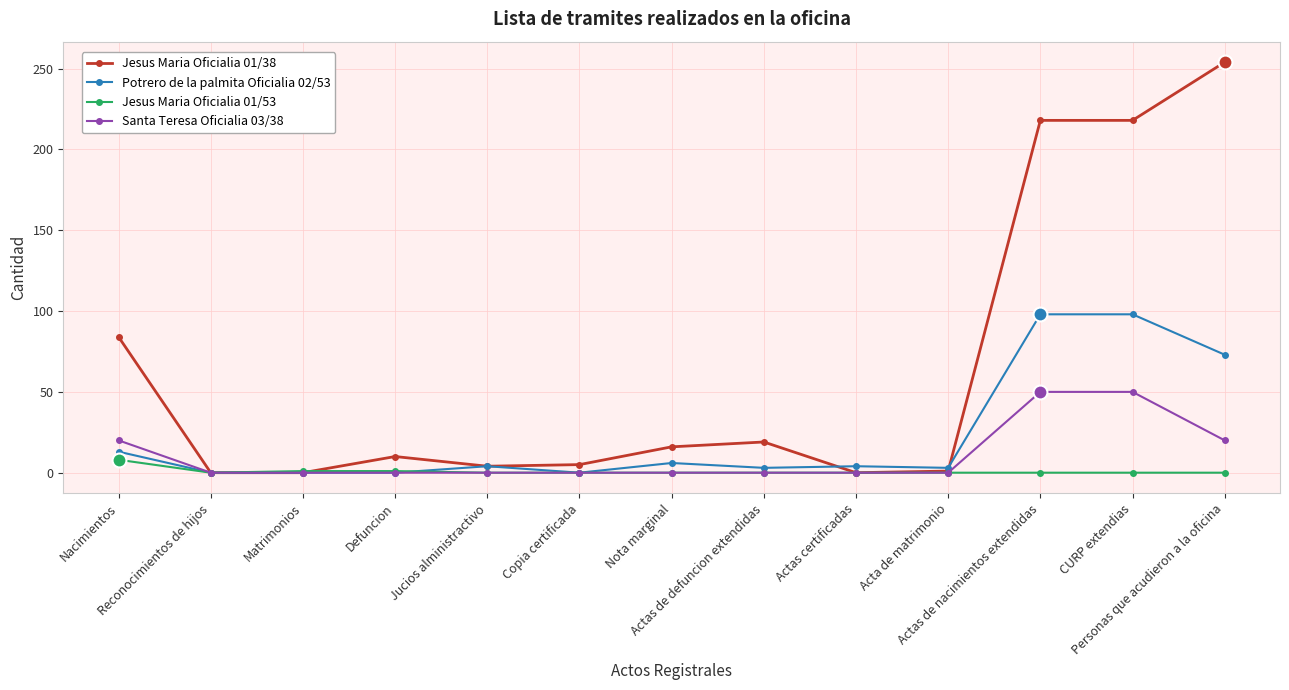

Which series has the largest total across all categories?

Jesus Maria Oficialia 01/38